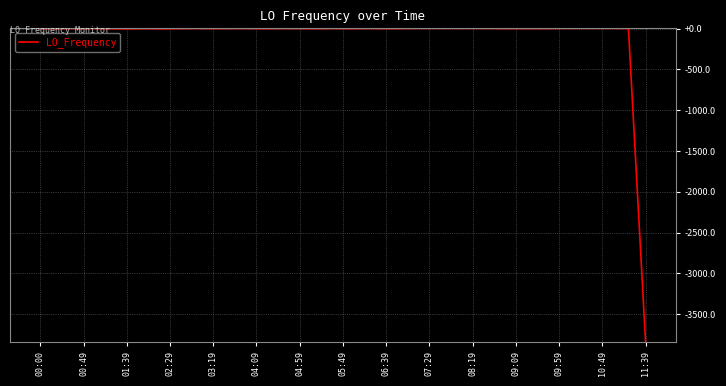

Does the chart display data point markers on the line(s)?

No